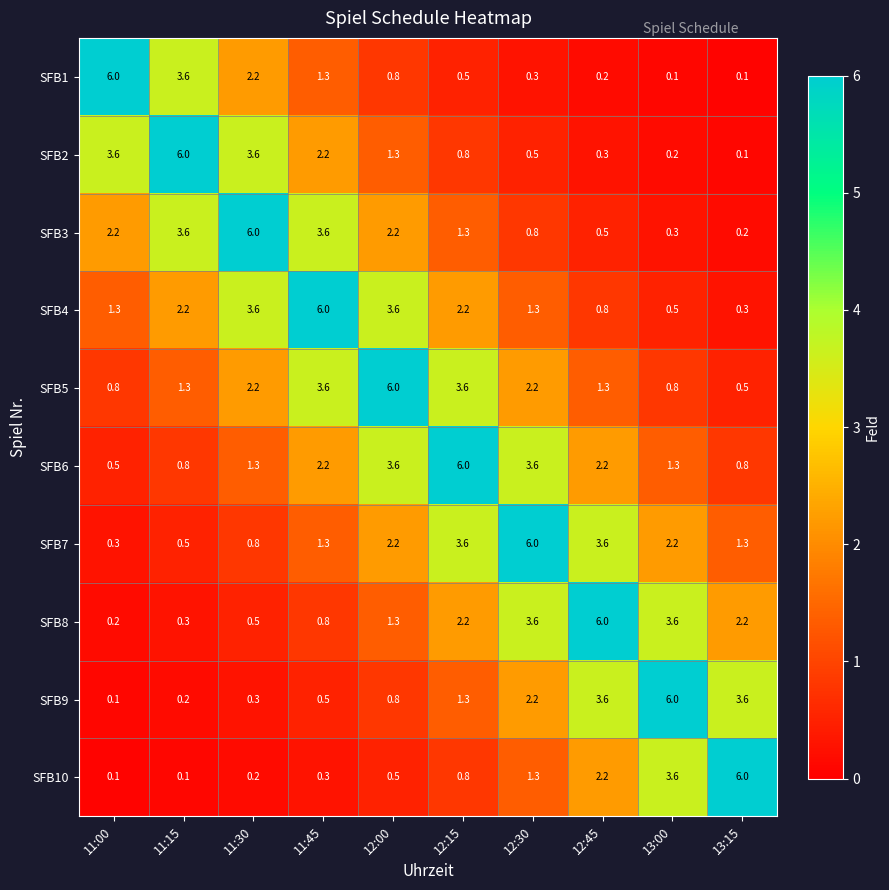

What is the spread (max minus min) of values at 12:45?

5.8